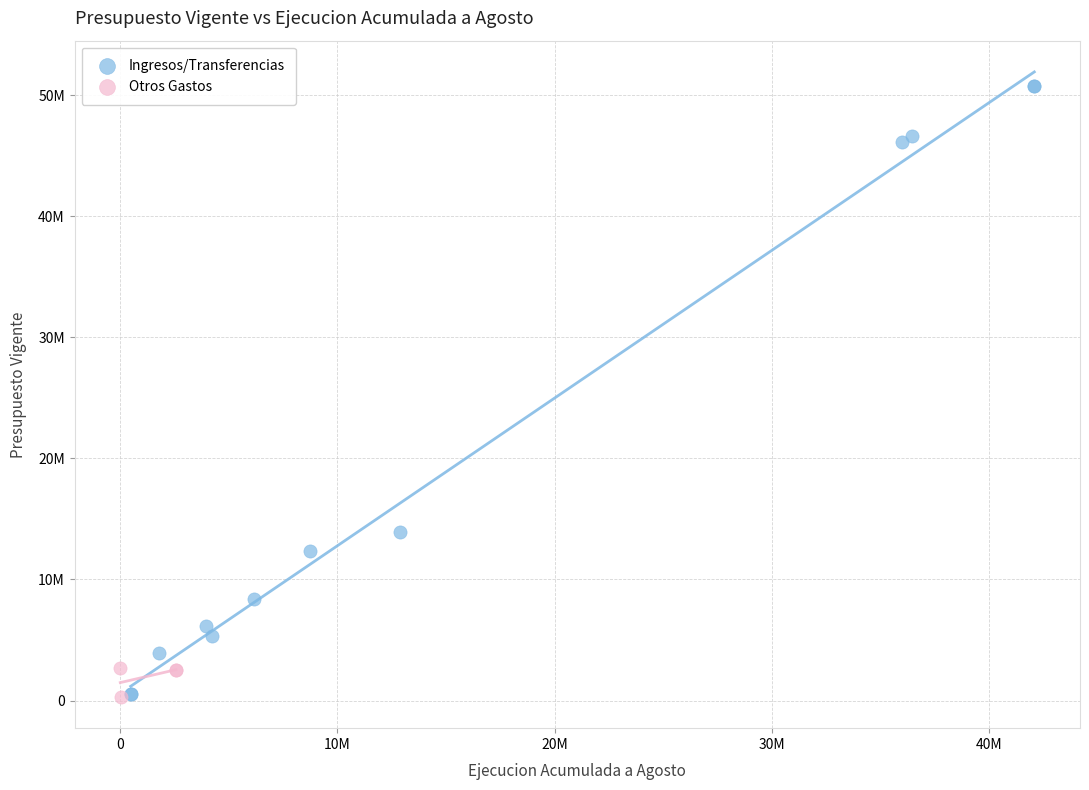

What are all the series names shown in the legend?

Ingresos/Transferencias, Otros Gastos